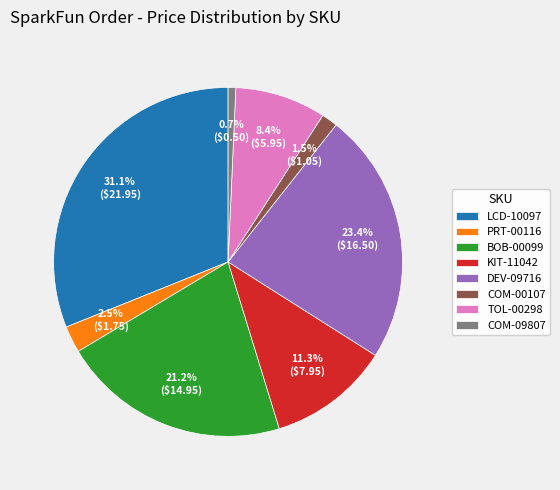

What portion of the pie excludes PRT-00116?

97.5%